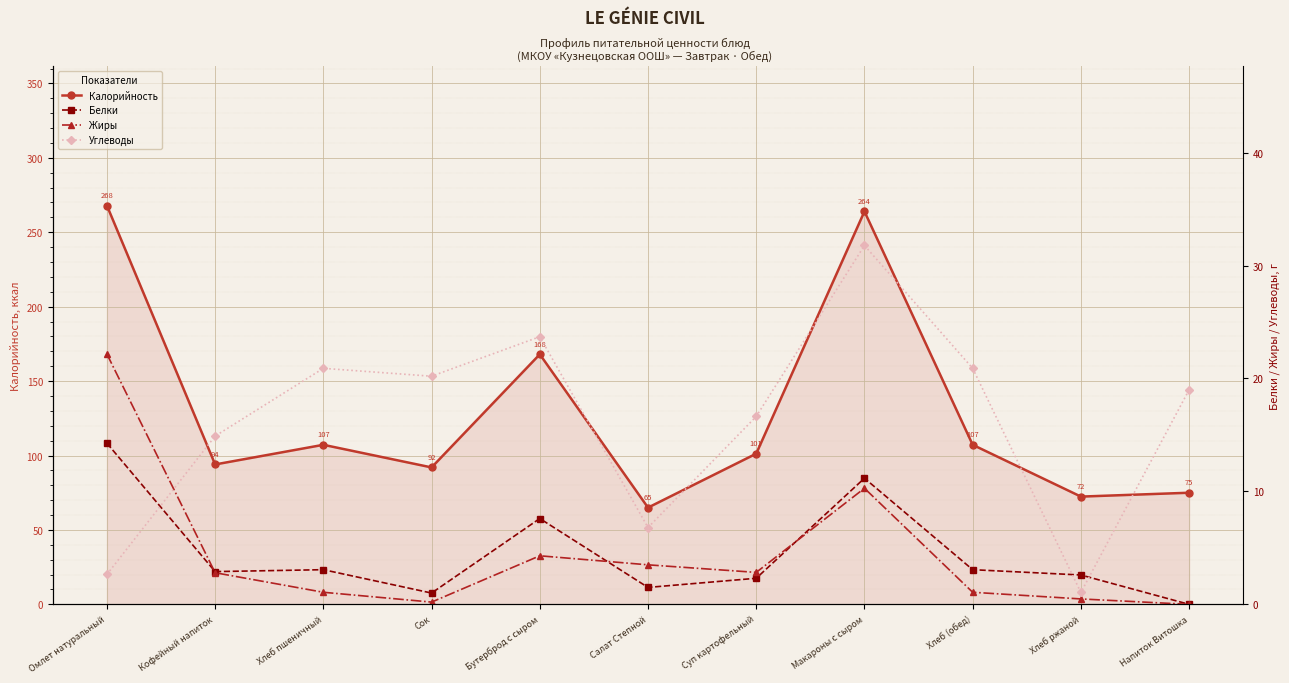

What is the spread (max minus min) of values at Хлеб пшеничный?

106.1